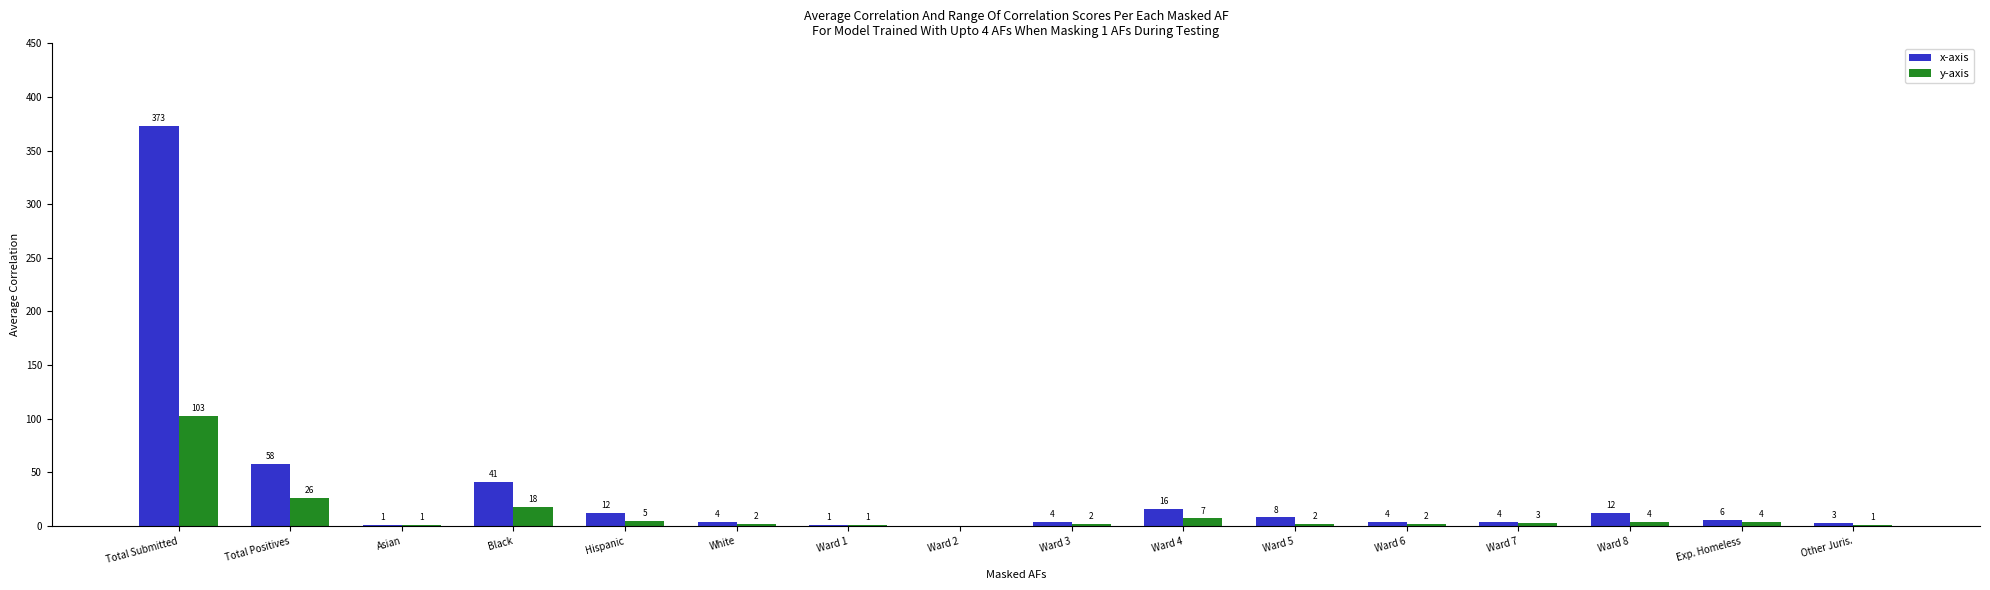

How many categories are shown in the chart?

16